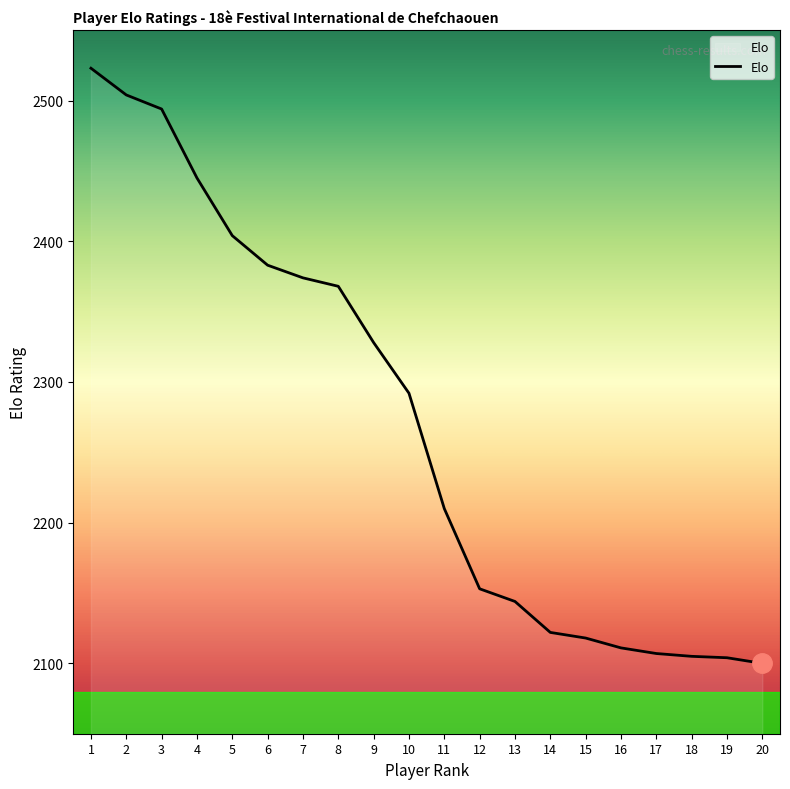

What is the difference between the values at 4 and 12?

292